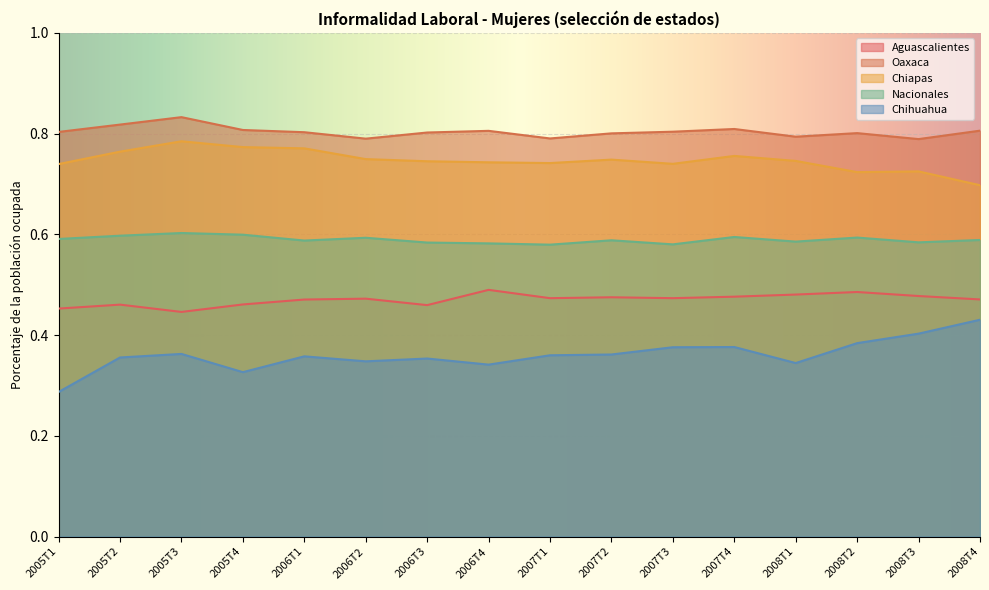

At which category does Aguascalientes reach its first local valley?

2005T3